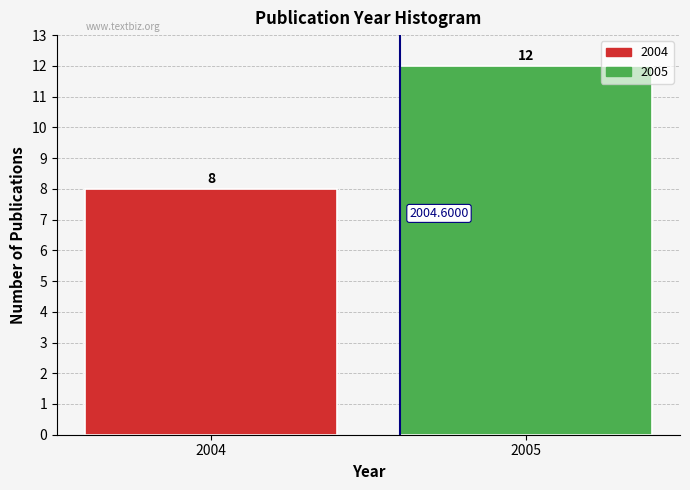

List the labels in order of value, smallest first.

2004, 2005